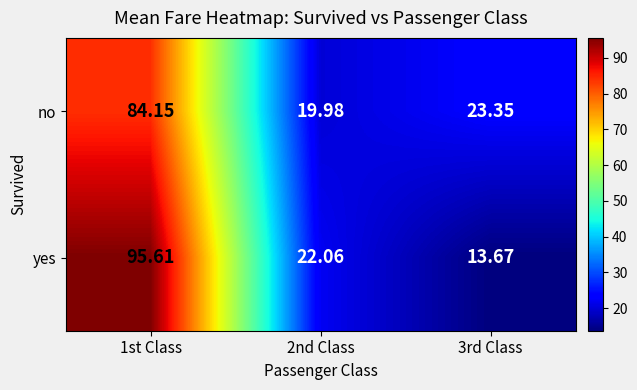

At 3rd Class, list the series in order from largest to smallest.

no, yes